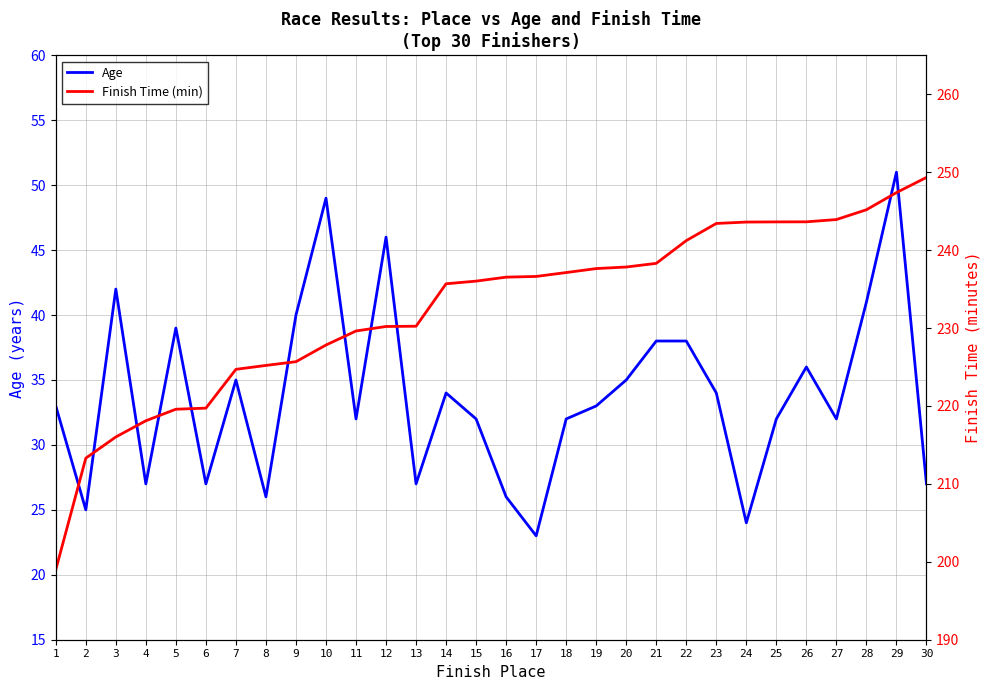

The value of Age at 22 is 38. True or false?

True